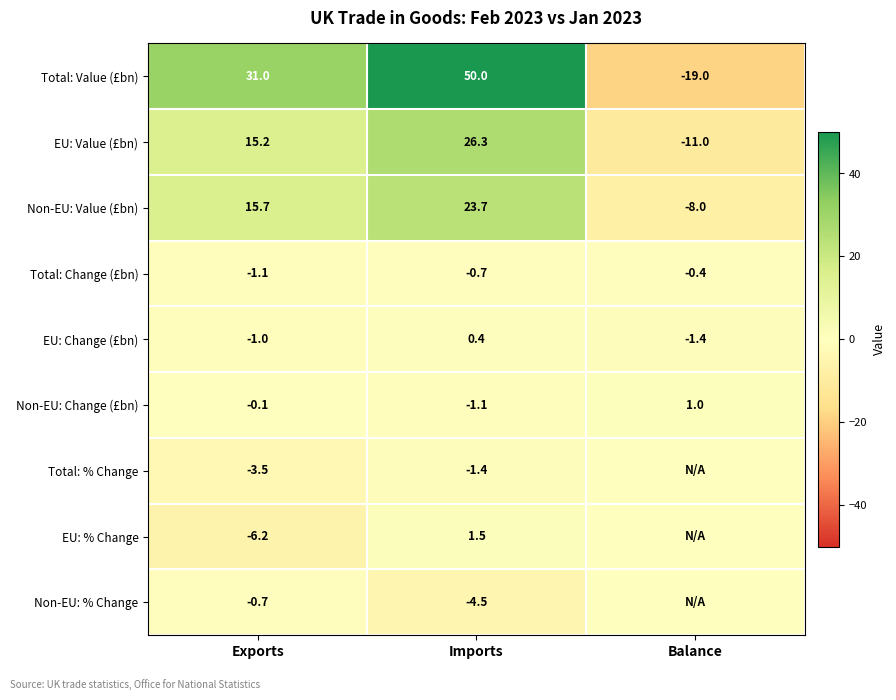

What is the sum of the Non-EU: Value (£bn) values at Imports and Balance?

15.7